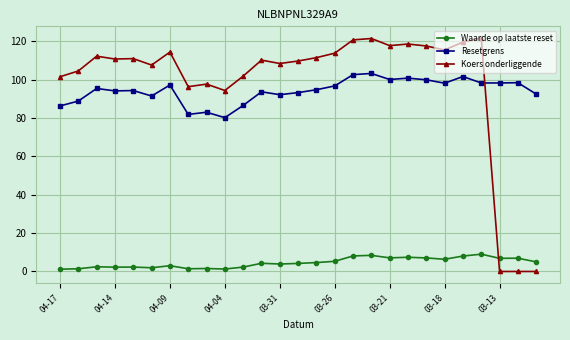

How many distinct data groups are displayed?

3